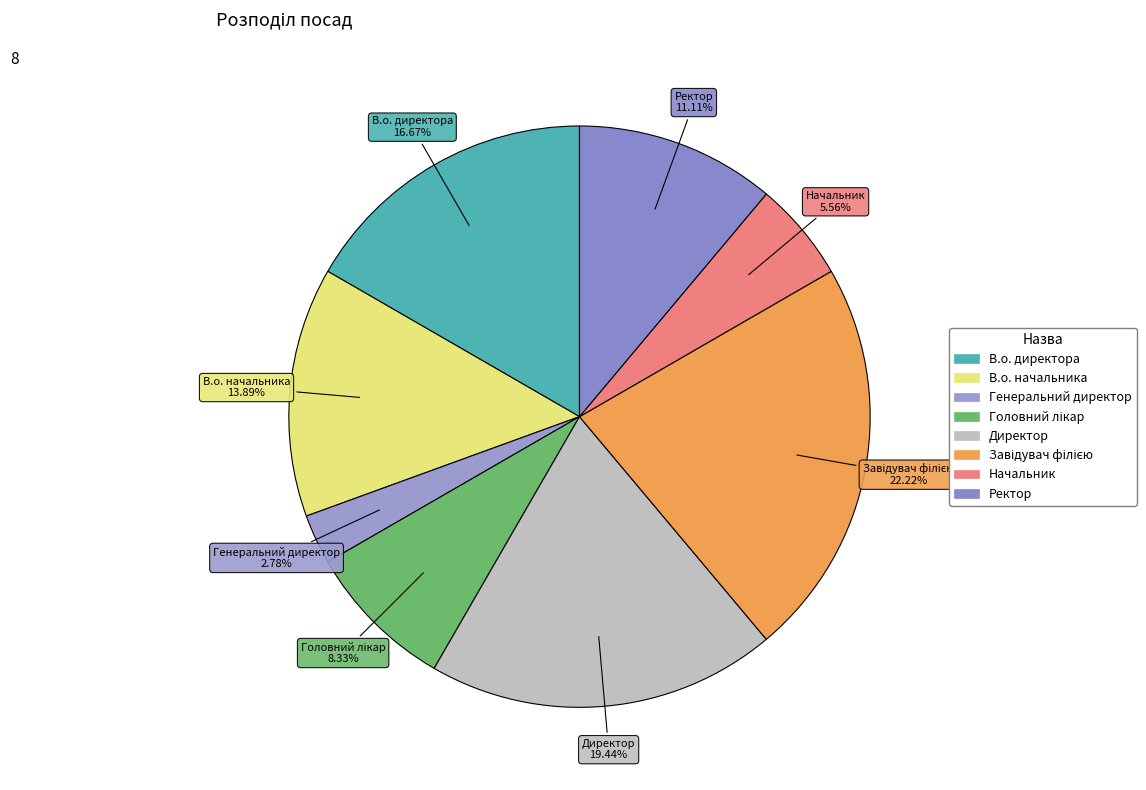

Approximately how many times larger is the value at Генеральний директор compared to Начальник?

0.5